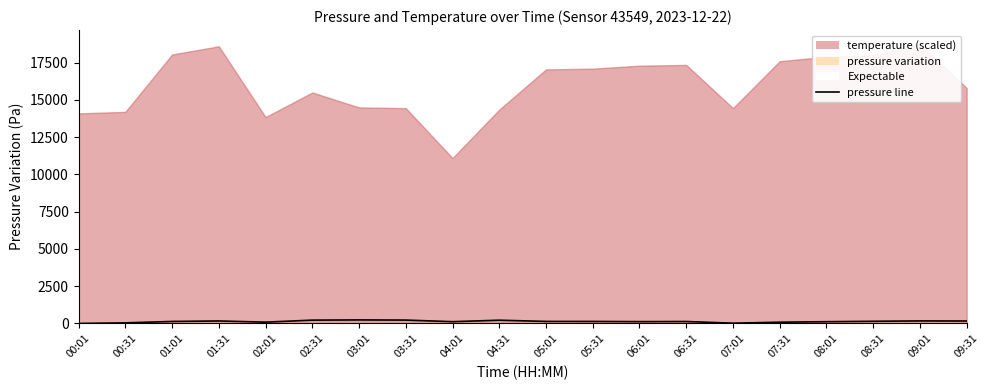

What is the change in value from 05:01 to 06:01?

-13.6